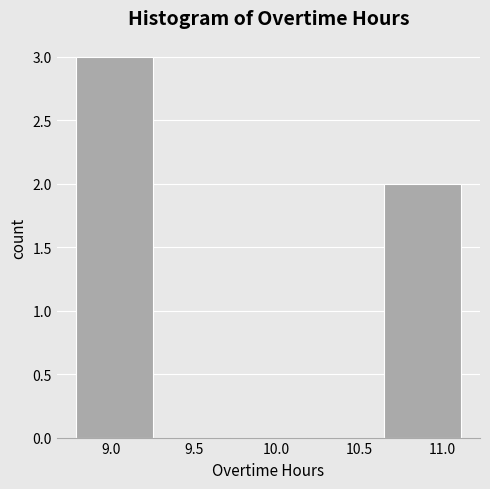

How tall is the bar that spans 10.65 to 11.10 on the x-axis? Neither the bar edges nor the heights are printed on the chart, so give them approximately, as read against the axes.

2